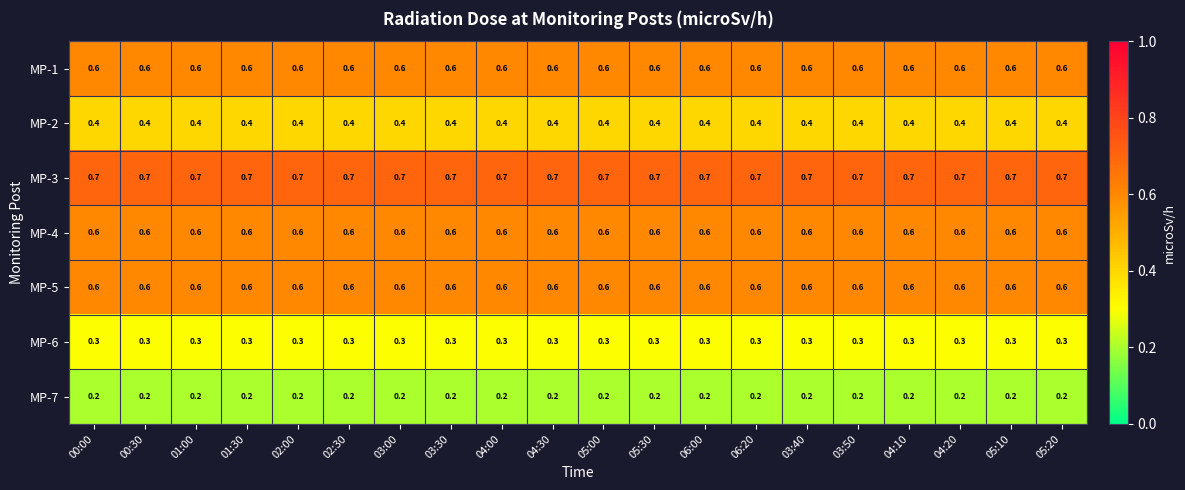

The MP-7 series shows 0.2 at 06:20. True or false?

True